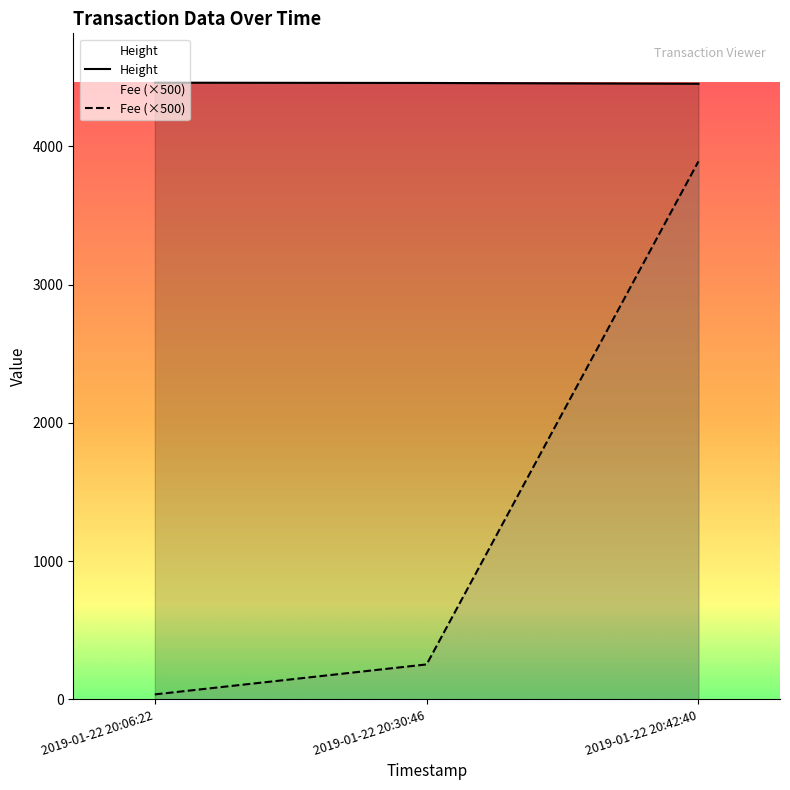

At which category is the sum across all series the highest?

2019-01-22 20:42:40